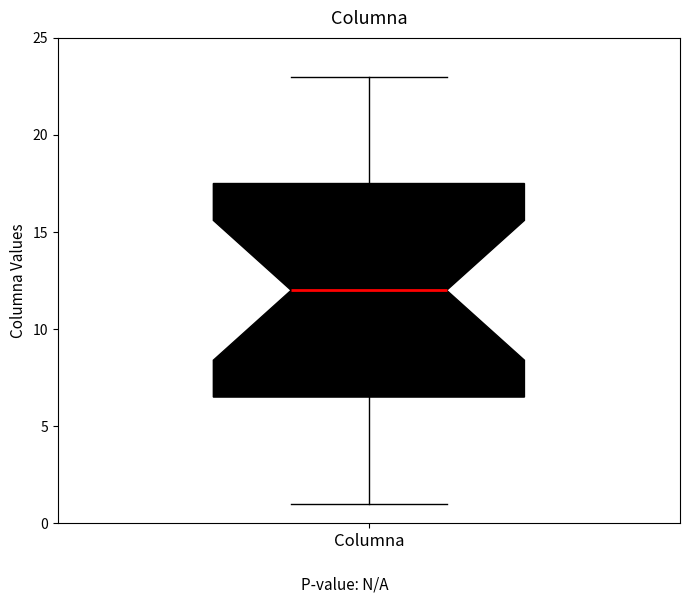

Transcribe this box plot: give where the median line is, the range the box spans, and where the two whiskers end, as read against the y-axis. The values are not printed on the chart, so give them approximately, as read against the axis.

median 12.0, box 6.5 to 17.5, whiskers 1.0 to 23.0